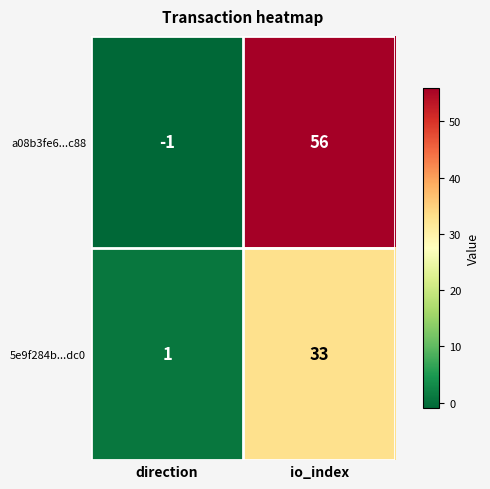

Is it true that a08b3fe6...c88 equals 84 at io_index?

False